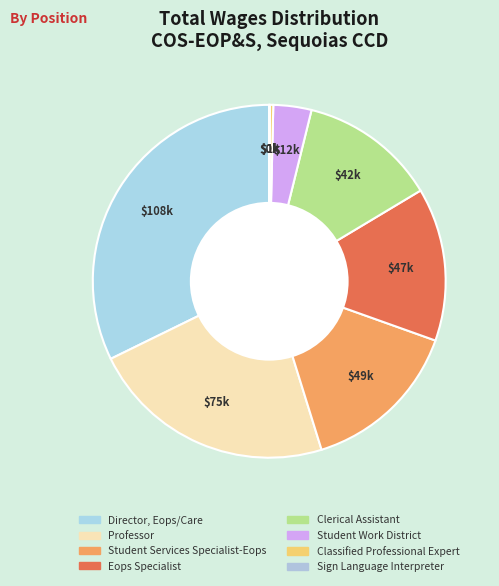

Count the number of slices in the pie.

8